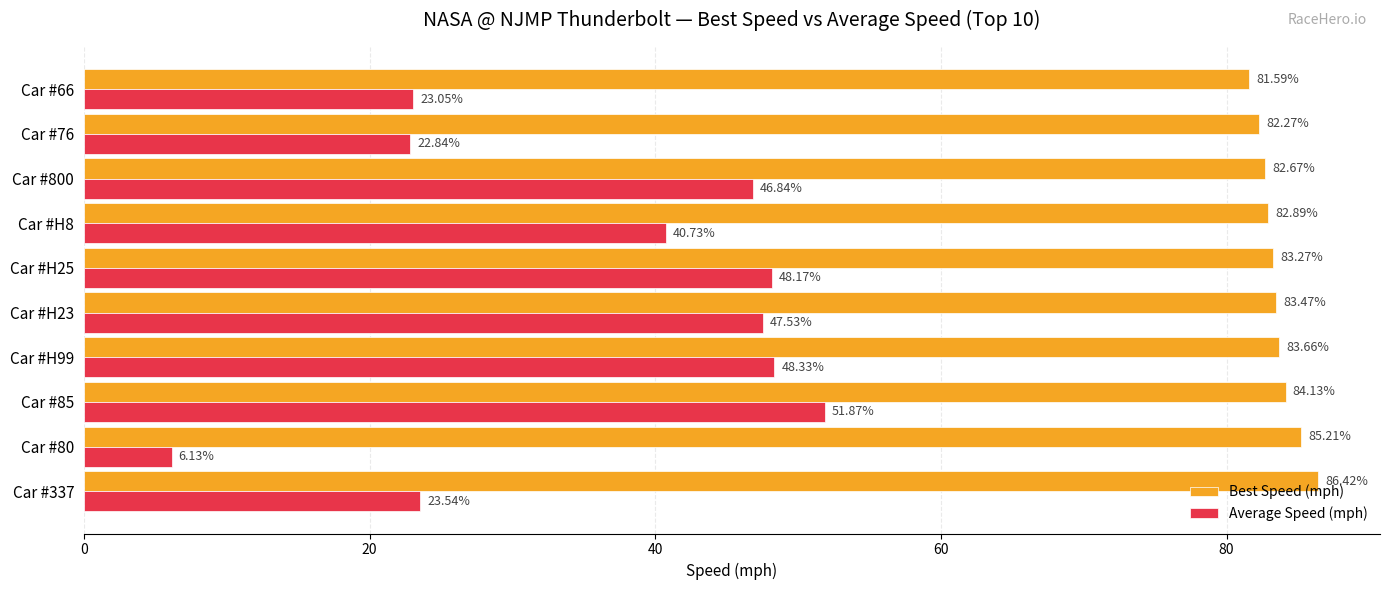

Which series has the largest range (max minus min)?

Average Speed (mph)